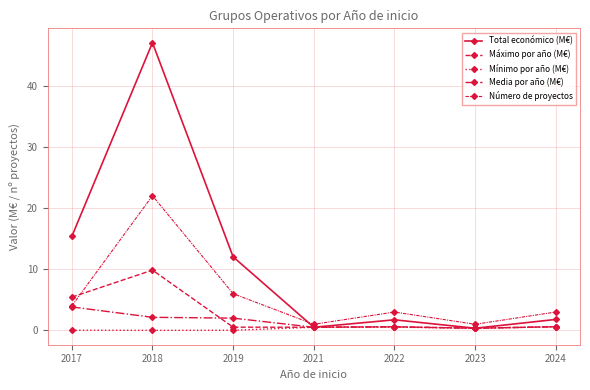

The value of Número de proyectos at 2019 is 6.0. True or false?

True